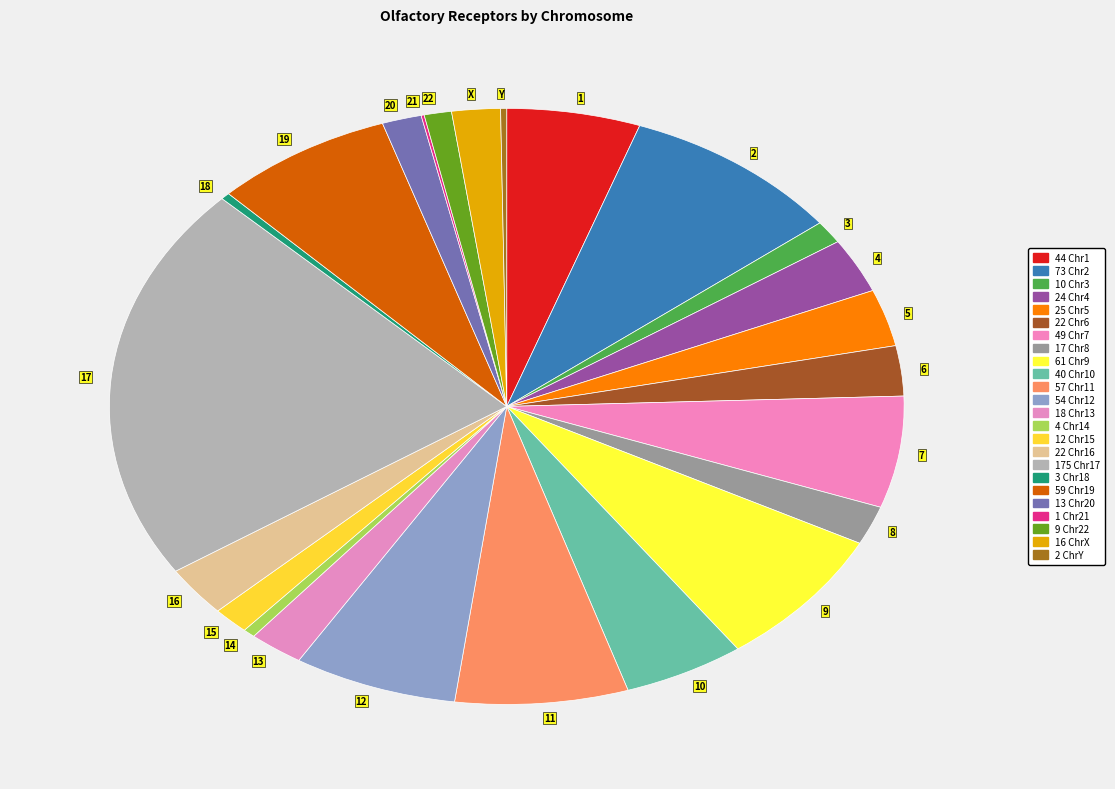

Is the sum of 10 and 3 greater than half?

No